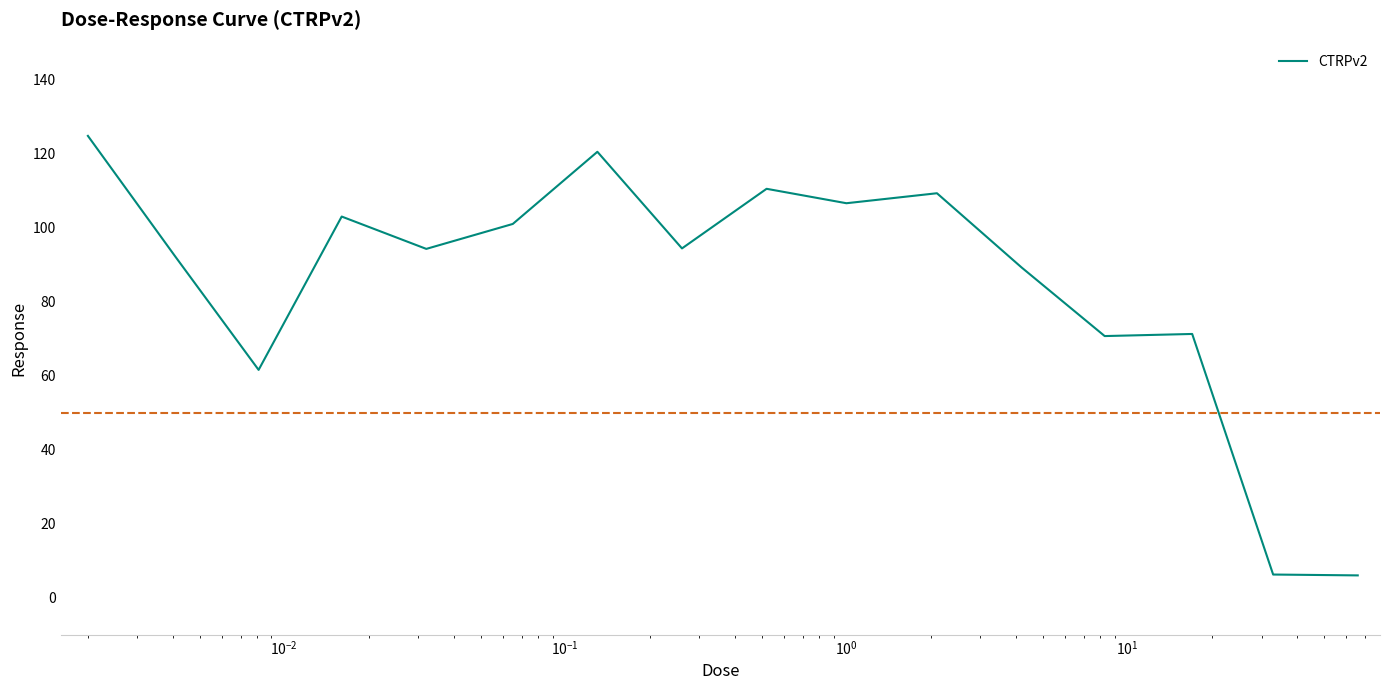

What is the minimum value shown in the chart?

6.0